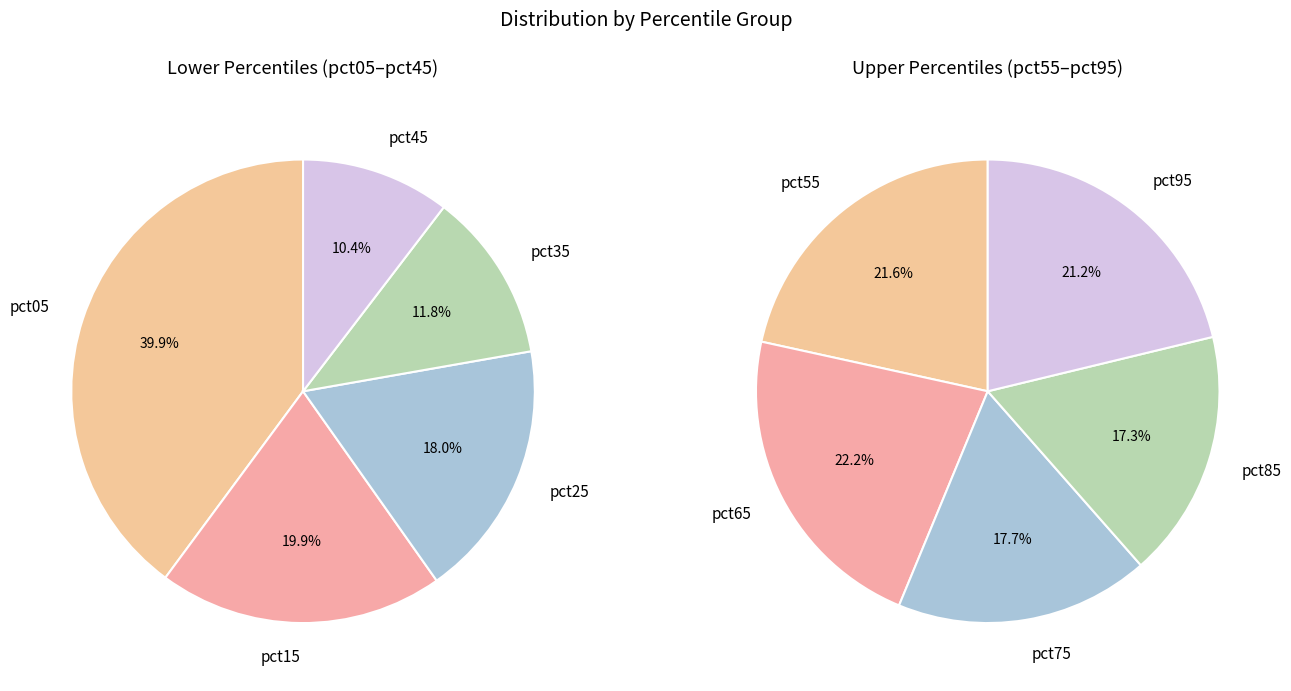

What is the largest slice in the pie chart?

pct05